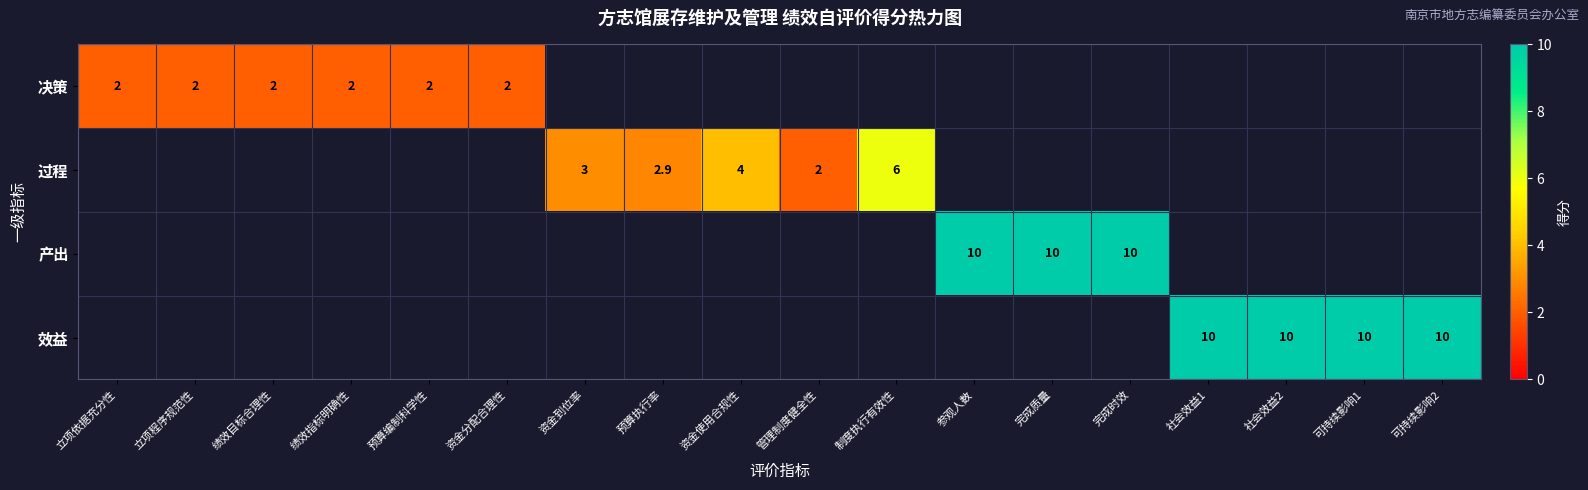

Is the value of 效益 at 社会效益1 greater than the value of 决策 at 绩效目标合理性?

Yes